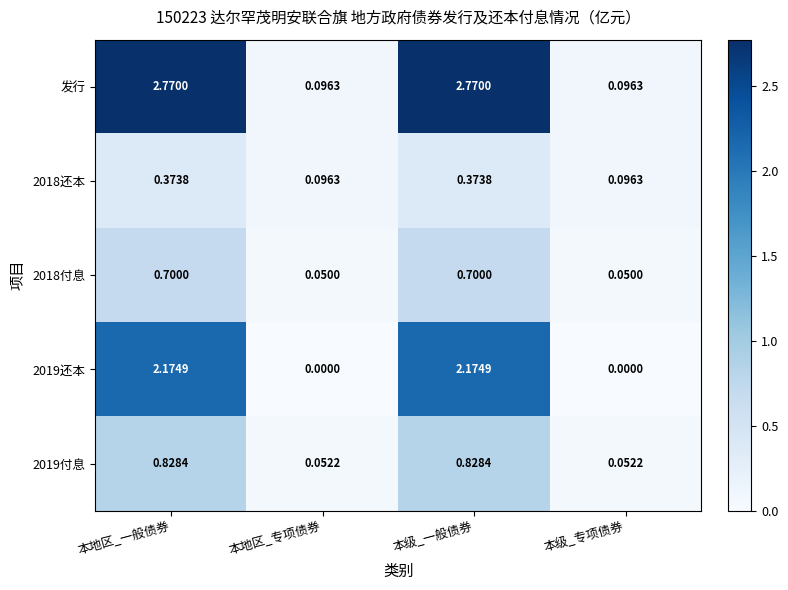

Is the value of 2019还本 at 本级_专项债券 greater than the value of 2018还本 at 本地区_专项债券?

No